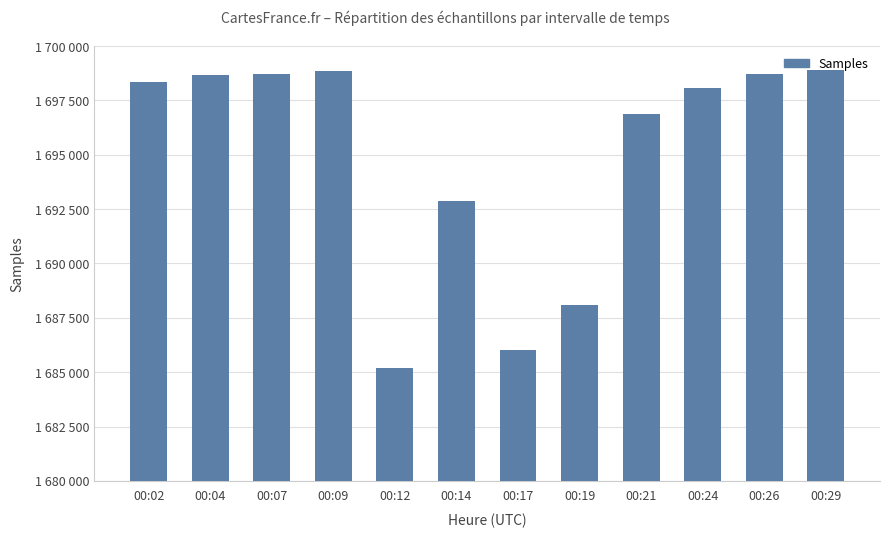

Are the bars horizontal?

No